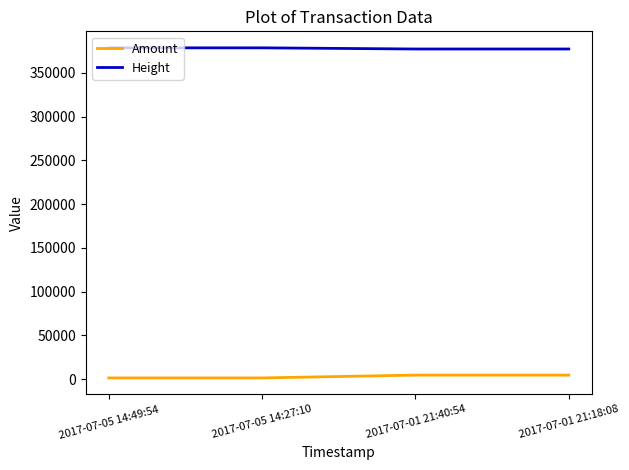

Which series has the largest total across all categories?

Height